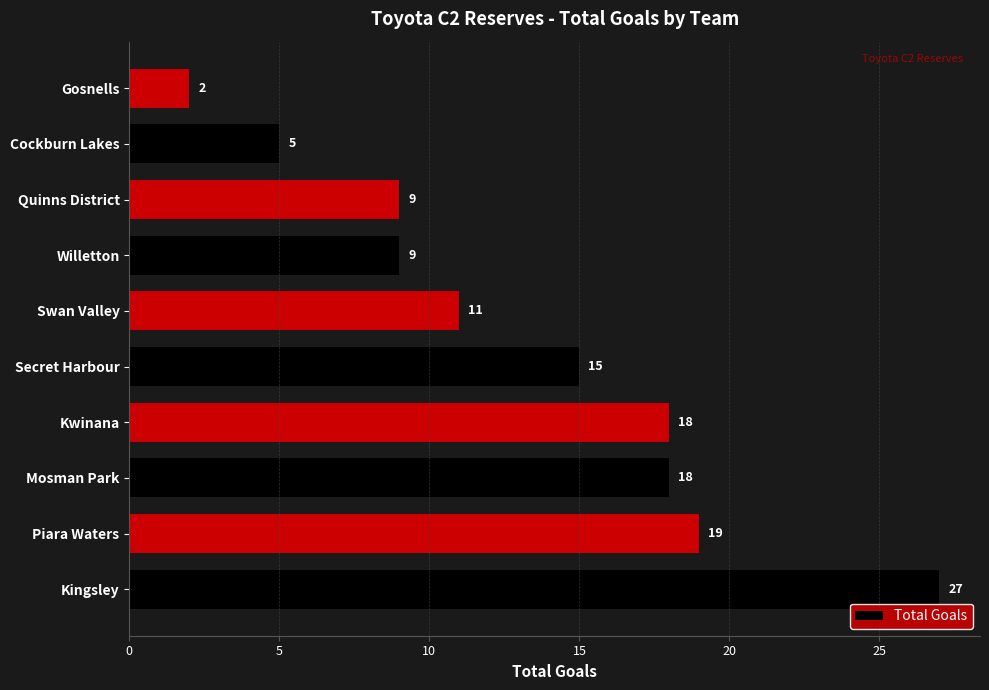

What is the sum of all values?

133